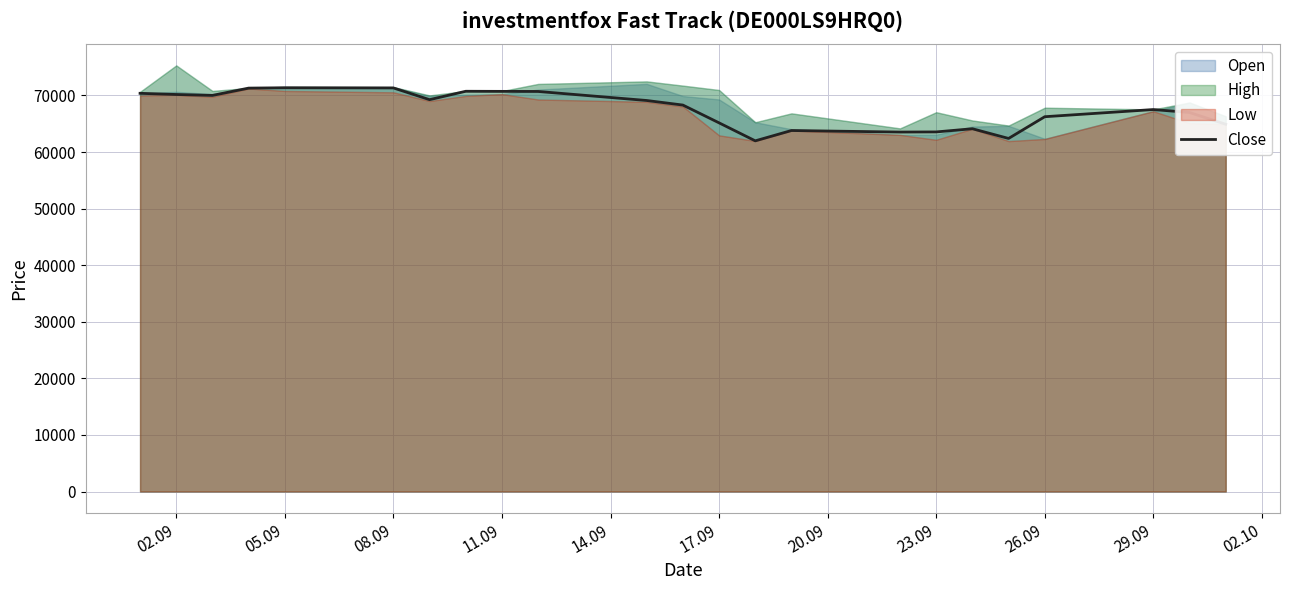

The value of Close at 02.09 is 114372. True or false?

False